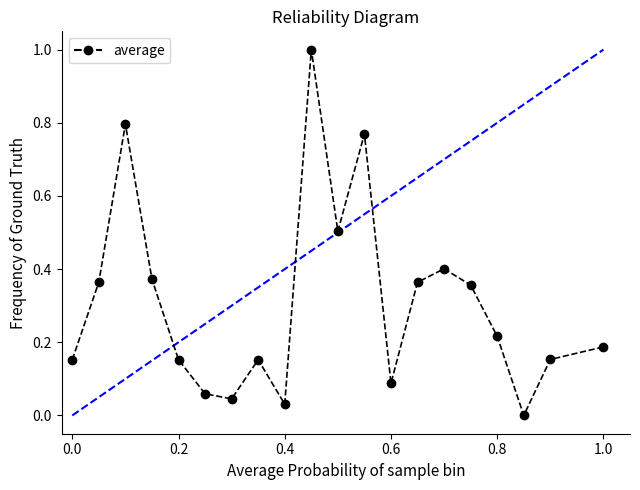

How many points are lower than both their immediate neighbors (excluding endpoints)?

5